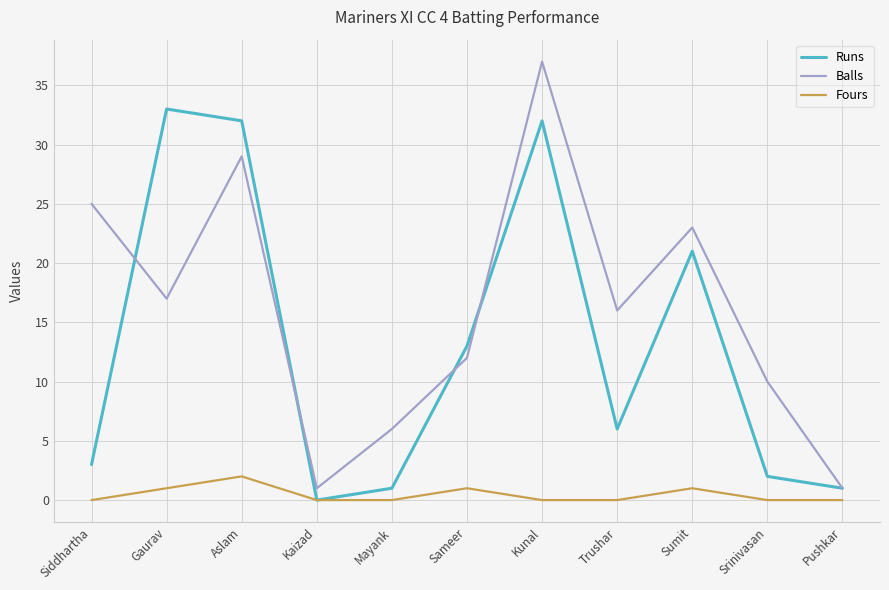

What position from the right is Trushar?

4